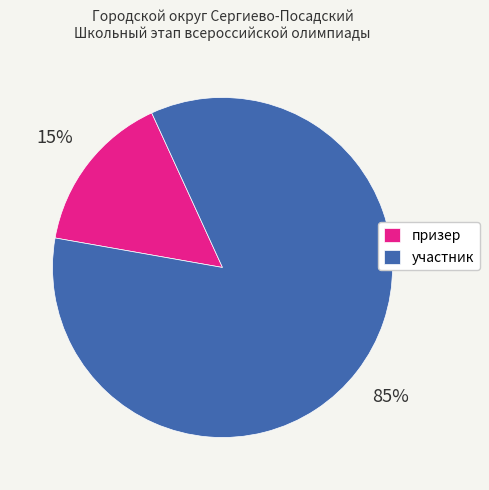

Combined, do участник and призер account for over 50%?

Yes